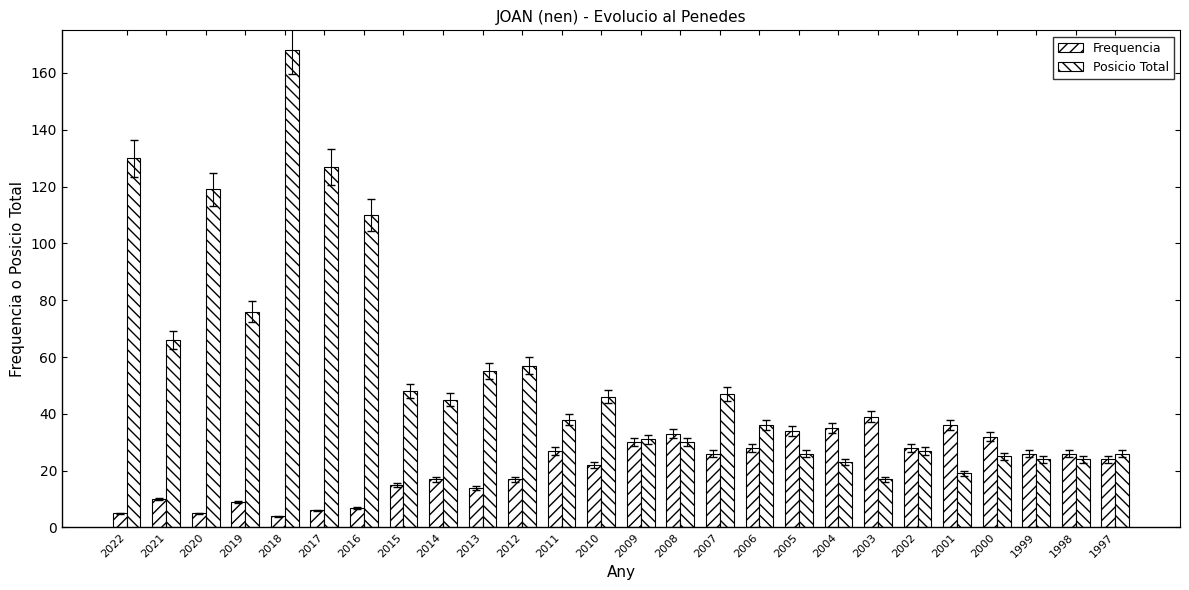

Count the number of data series in this chart.

2